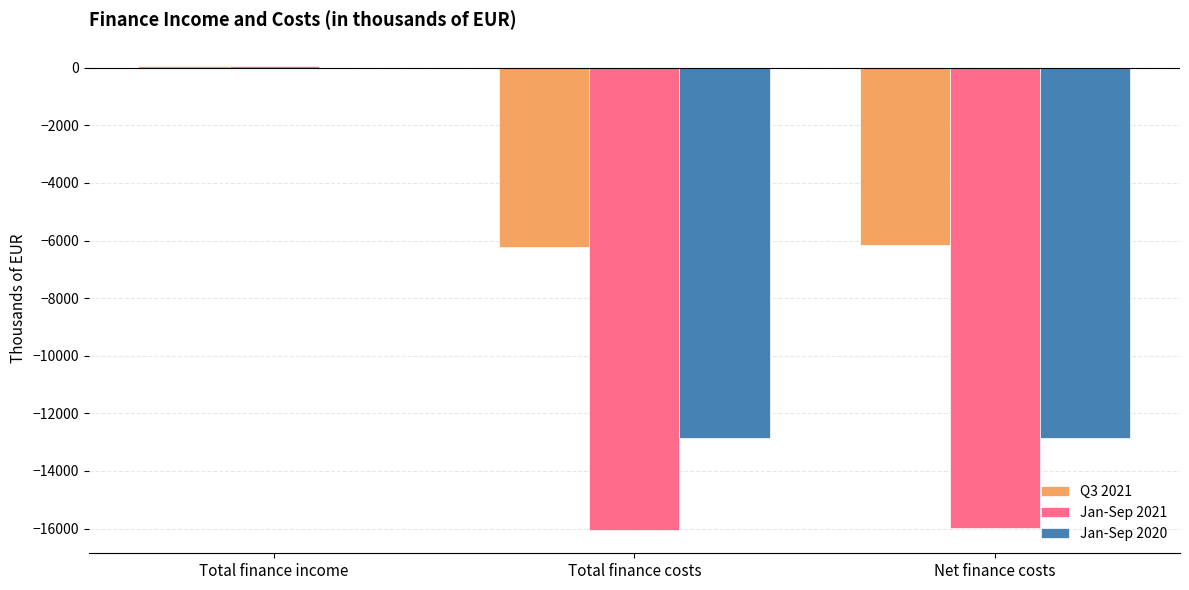

How many groups of bars are there?

3